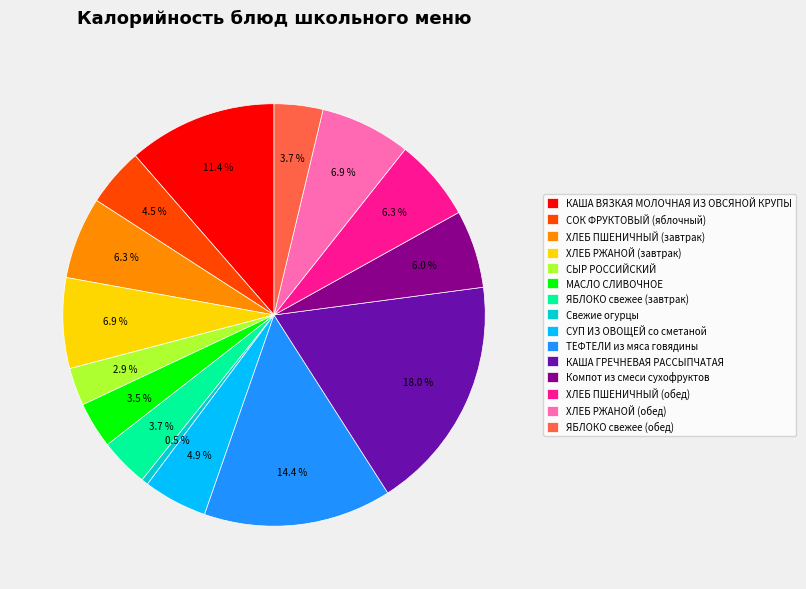

Count the number of slices in the pie.

15